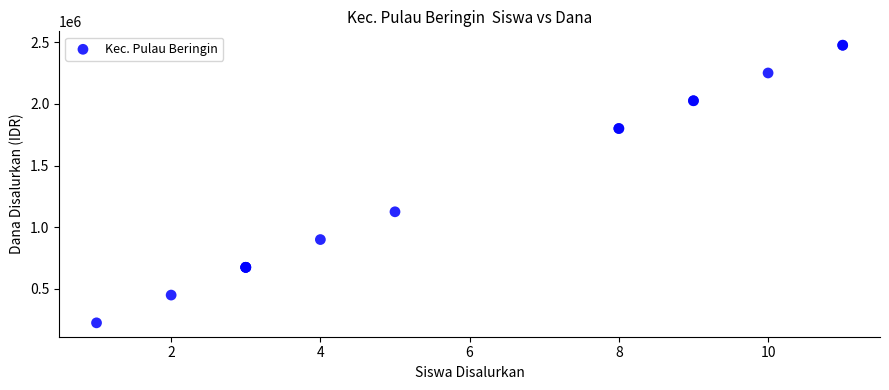

What Y value in the scatter plot is closest to 1350000?

1125000